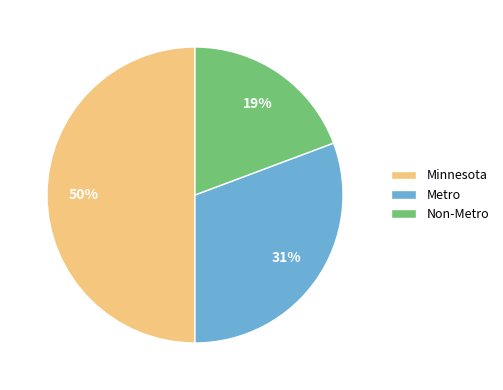

What is the ratio of the value at Minnesota to the value at Metro?

1.6